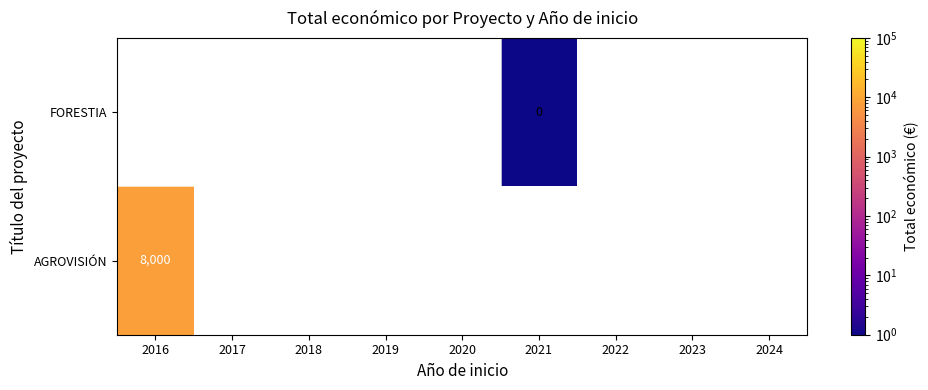

At which label does FORESTIA reach its minimum?

2016